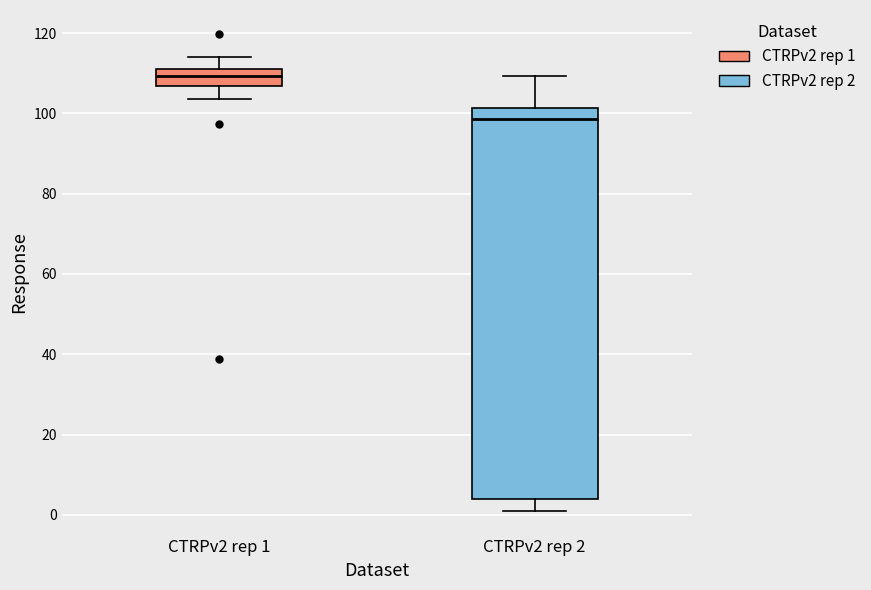

Reading left to right, read every box against the y-axis: the position of its median line, the range the box covers, and the ends of its whiskers. The values are not printed on the chart, so give them approximately, as read against the axis.

CTRPv2 rep 1: median 110 (inside the box), box 106 to 110, whiskers 104 to 114
CTRPv2 rep 2: median 98, box 4 to 102, whiskers 2 to 110